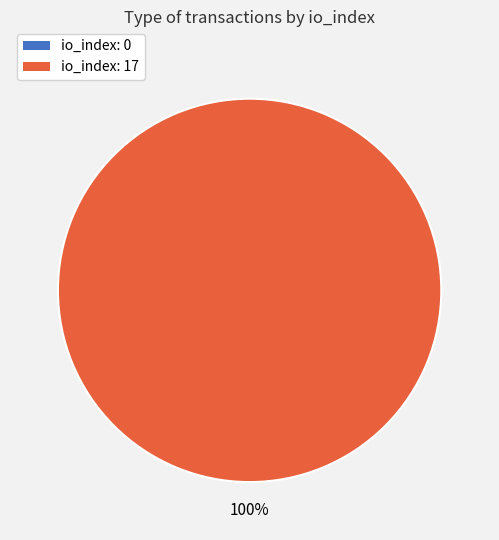

To the nearest percent, what is the combined percentage of tx index 17 and tx index 0?

100%